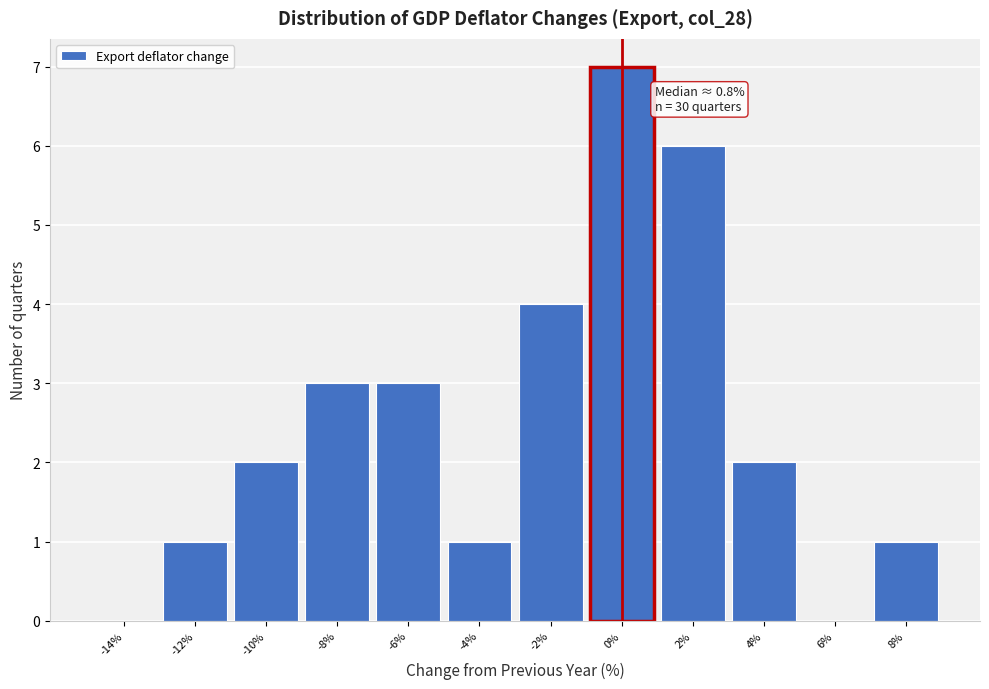

Reading left to right, transcribe all the data shown in this chart.

-14%=0	-12%=1	-10%=2	-8%=3	-6%=3	-4%=1	-2%=4	0%=7	2%=6	4%=2	6%=0	8%=1